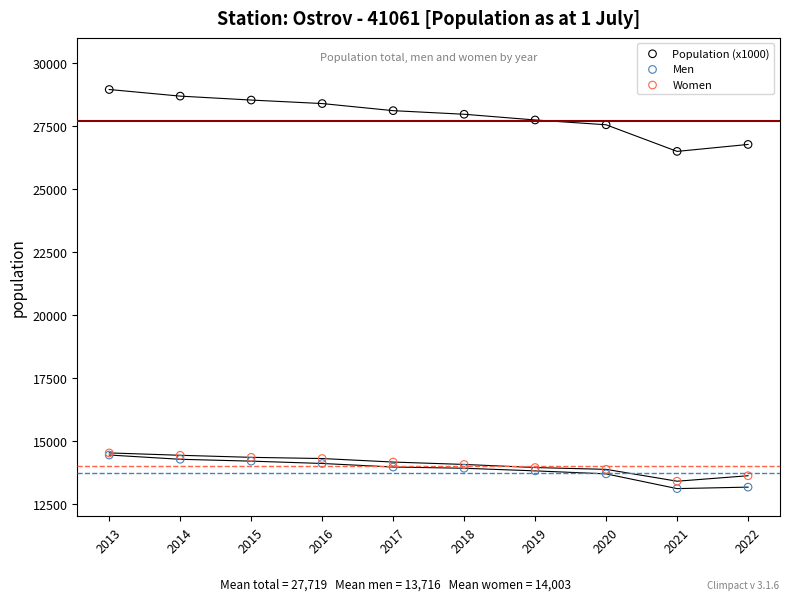

Across all series, what Y value is closest to 21024?

26492